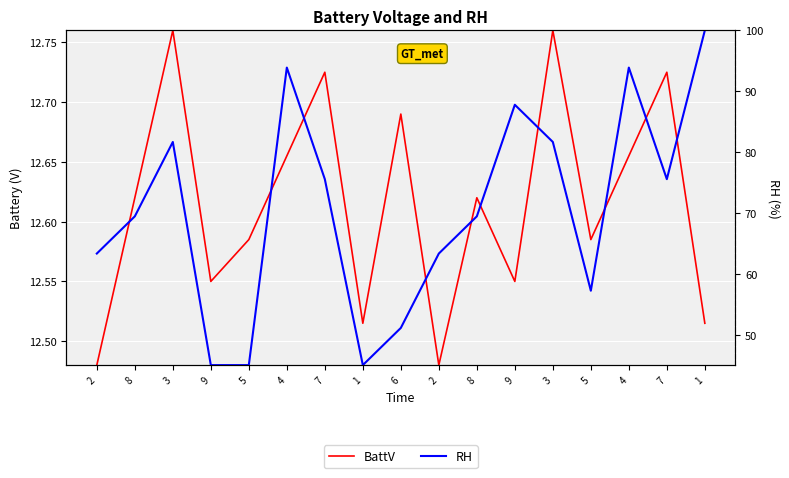

Rank the series by their average value, from highest to lowest.

RH, BattV